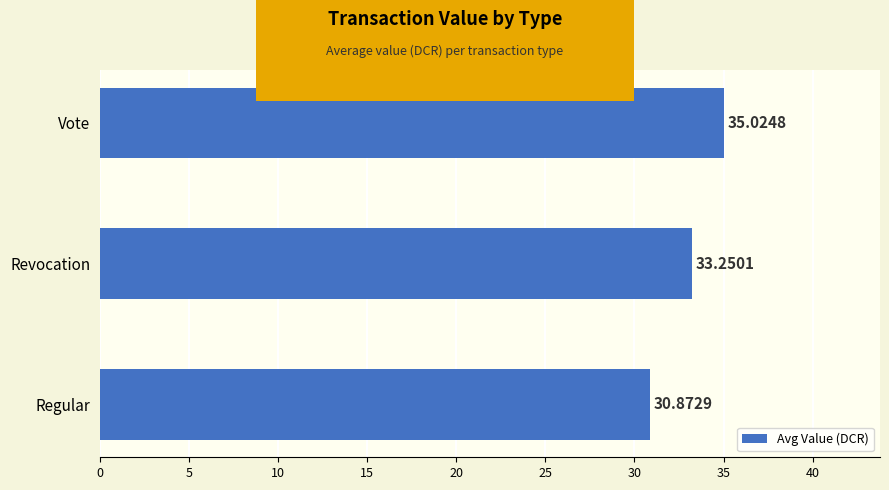

Rank the categories by value from highest to lowest.

Vote, Revocation, Regular